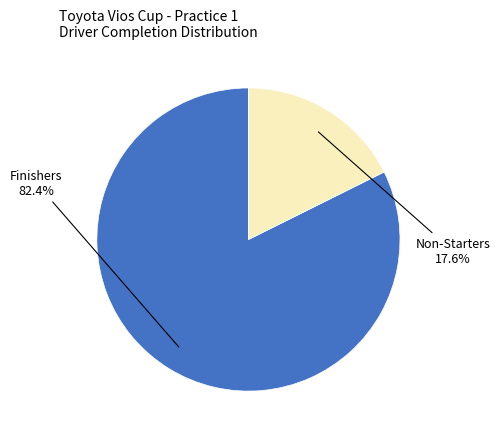

Is there a majority slice in this chart?

Yes